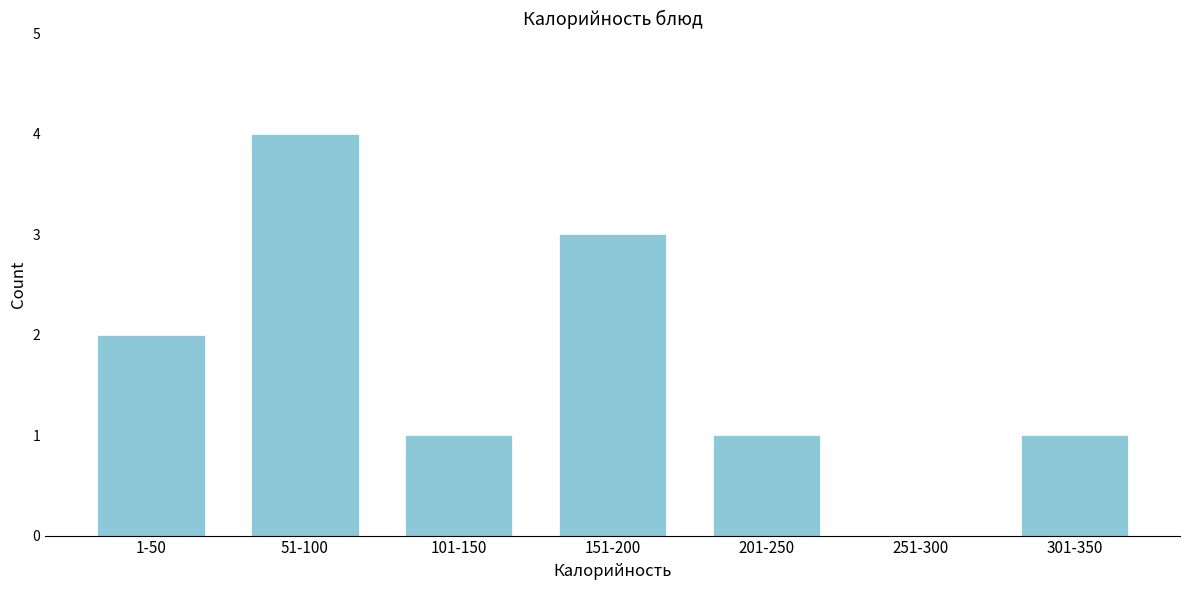

Reading left to right, what are all the values shown in this chart?

1-50=2	51-100=4	101-150=1	151-200=3	201-250=1	251-300=0	301-350=1